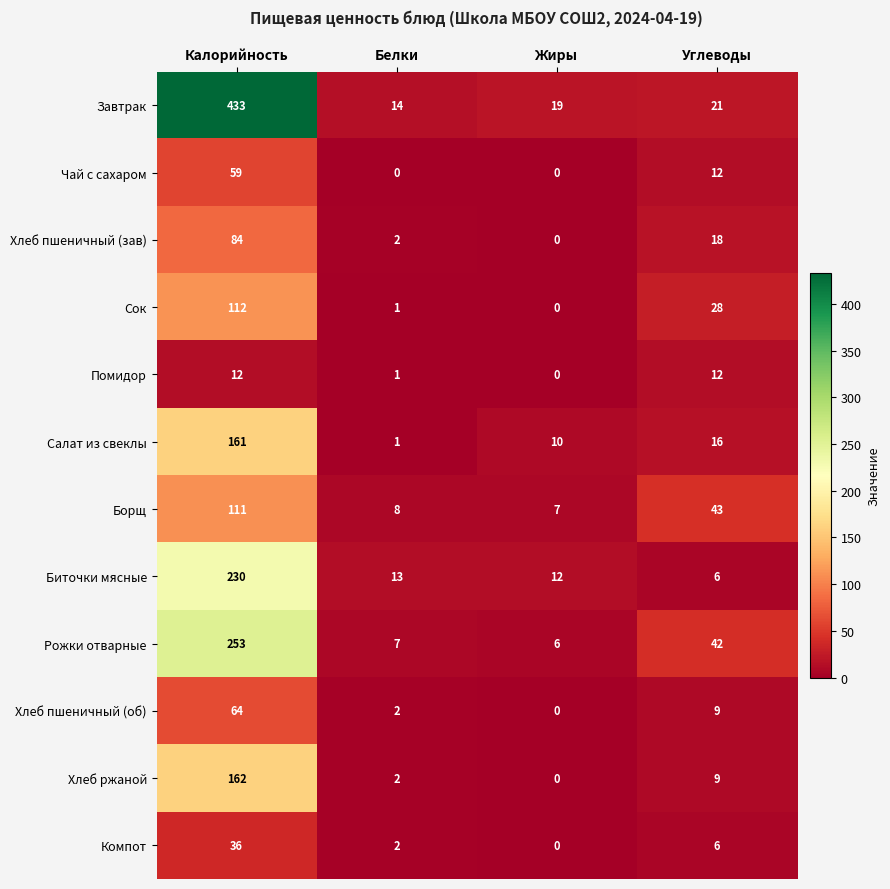

Rank the series by their maximum value, from lowest to highest.

Помидор, Компот, Чай с сахаром, Хлеб пшеничный (об), Хлеб пшеничный (зав), Борщ, Сок, Салат из свеклы, Хлеб ржаной, Биточки мясные, Рожки отварные, Завтрак